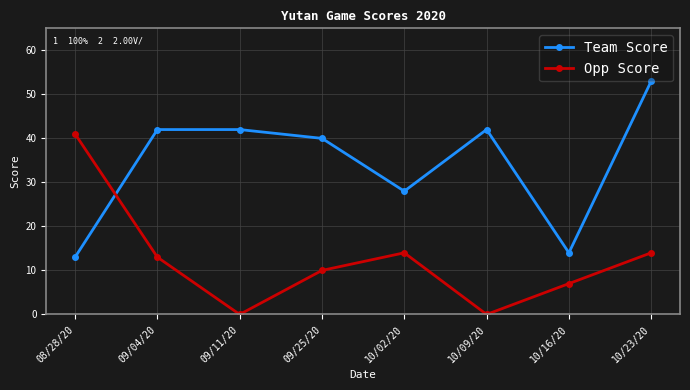

True or false: Opp Score and Team Score cross at least once.

True